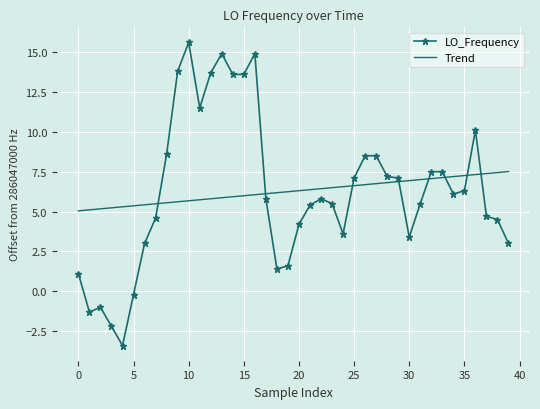

List the series in order of their peak value, lowest first.

Trend, LO_Frequency